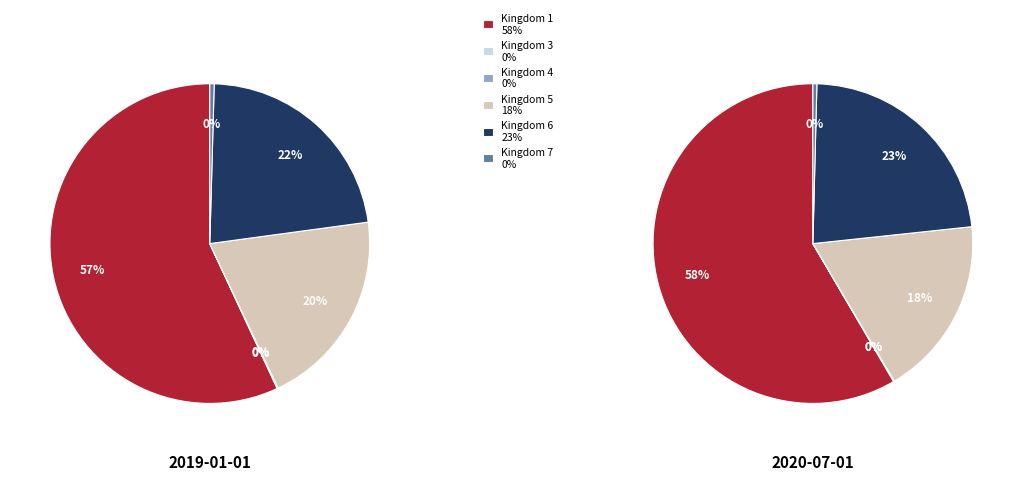

Is it true that Kingdom 1 is 65% of the pie?

False